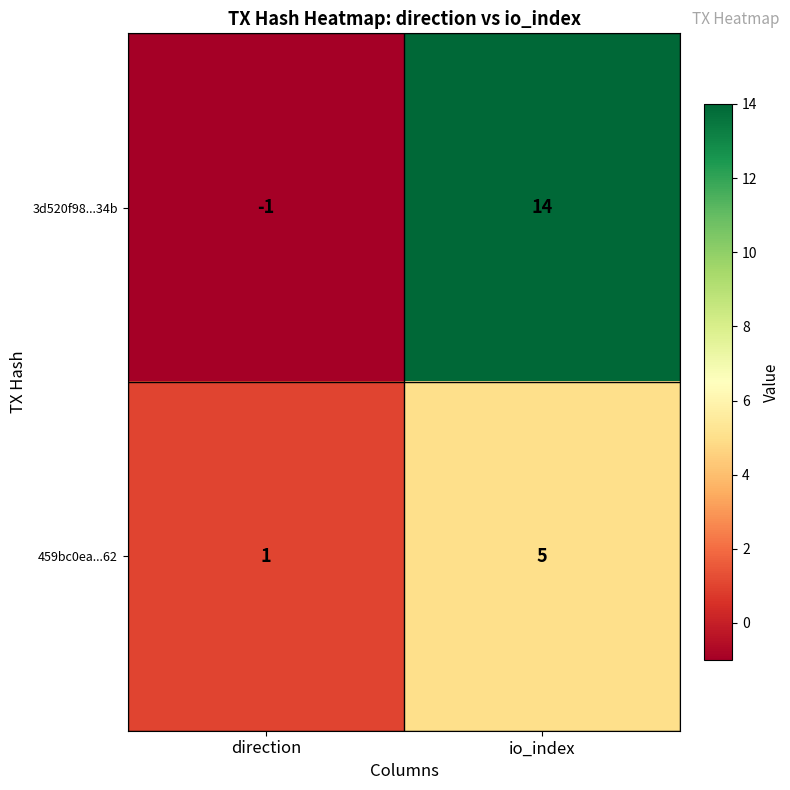

Reading left to right, what are all the values shown in this chart?

3d520f98...34b: direction=-1	io_index=14
459bc0ea...62: direction=1	io_index=5